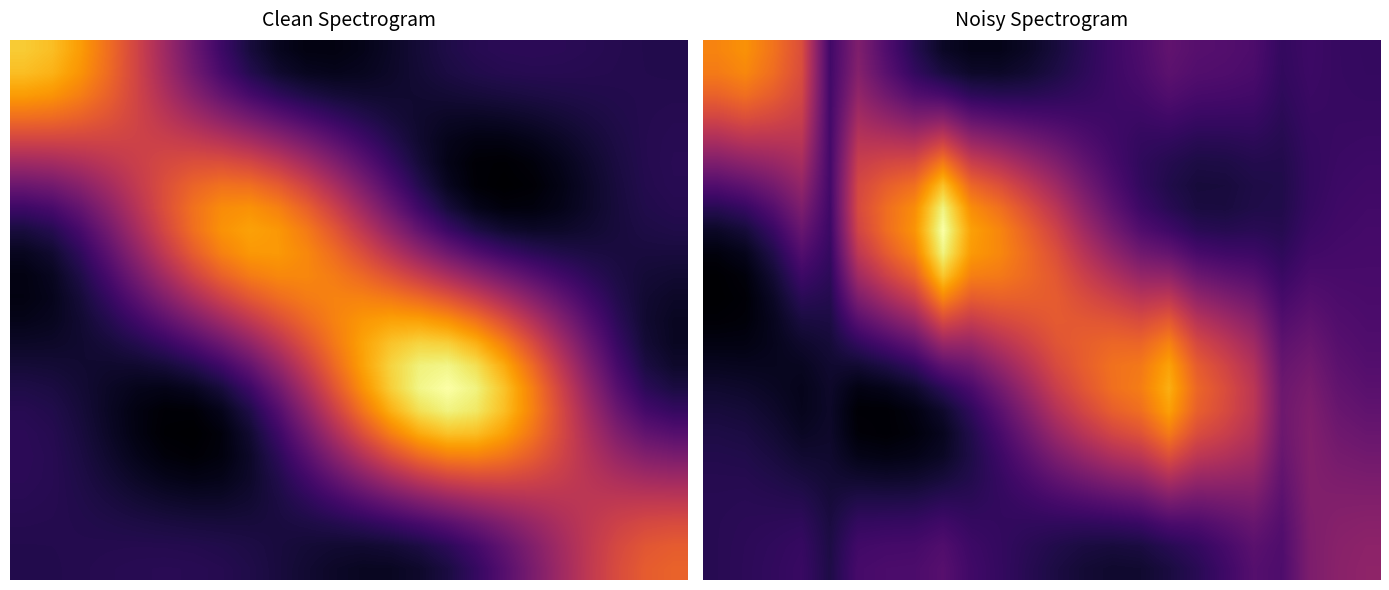

Which category has the highest value across all series?

8